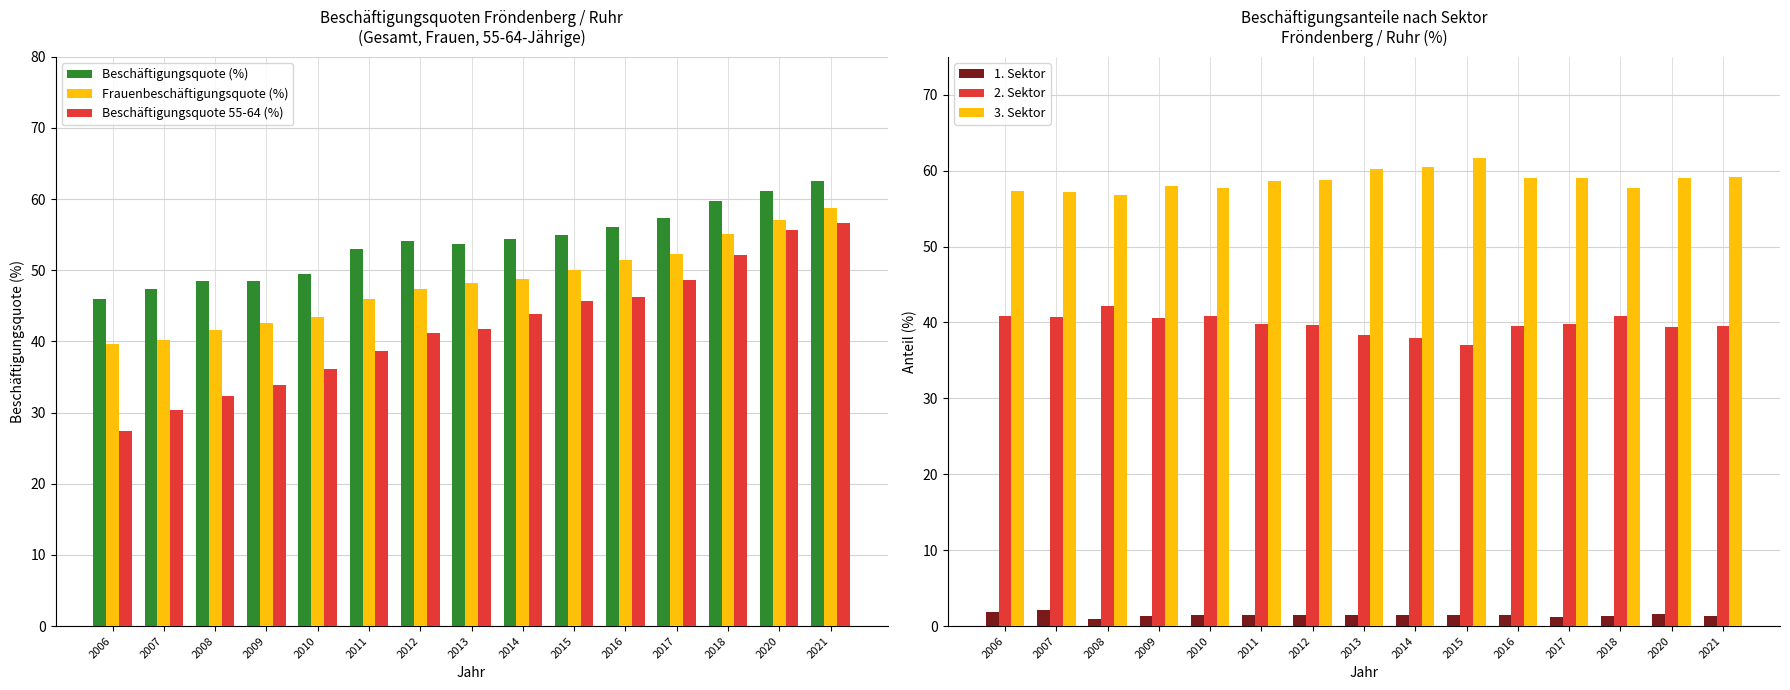

Rank the series at 2011 from highest to lowest value.

3. Sektor, Beschäftigungsquote (%), Frauenbeschäftigungsquote (%), 2. Sektor, Beschäftigungsquote 55-64 (%), 1. Sektor